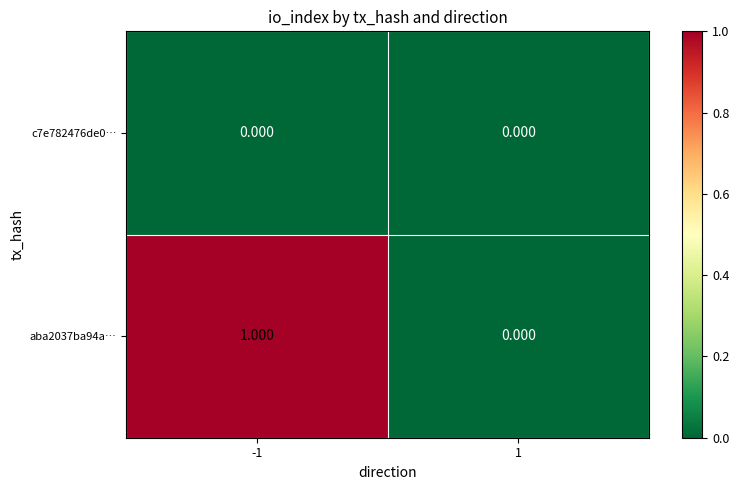

Is the value of aba2037ba94a… at -1 greater than the value of c7e782476de0… at 1?

Yes